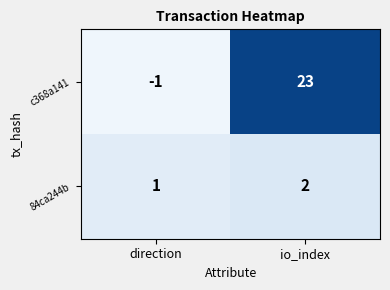

Which category has the lowest value in the c368a141 series?

direction